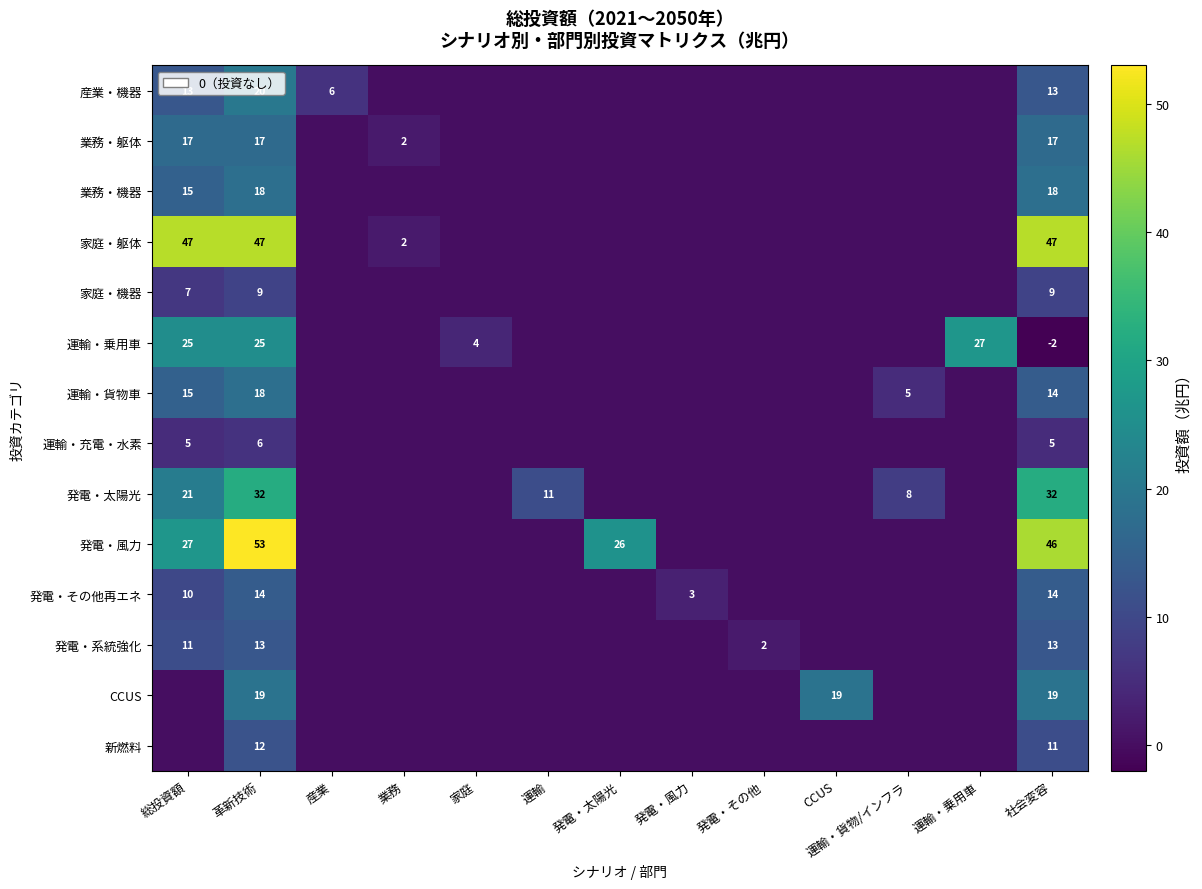

What is the total value across all series at 革新技術?

303